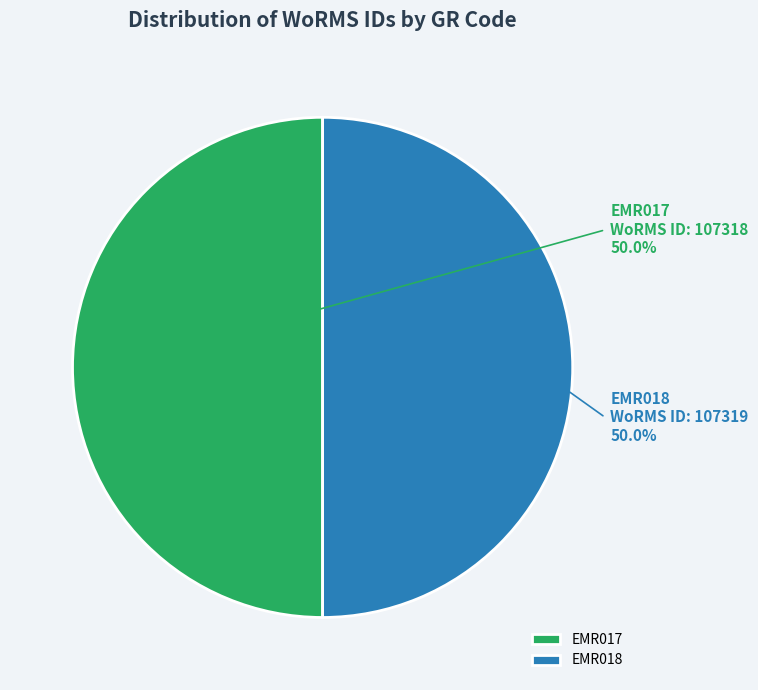

To the nearest percent, what portion does EMR018 represent?

50%